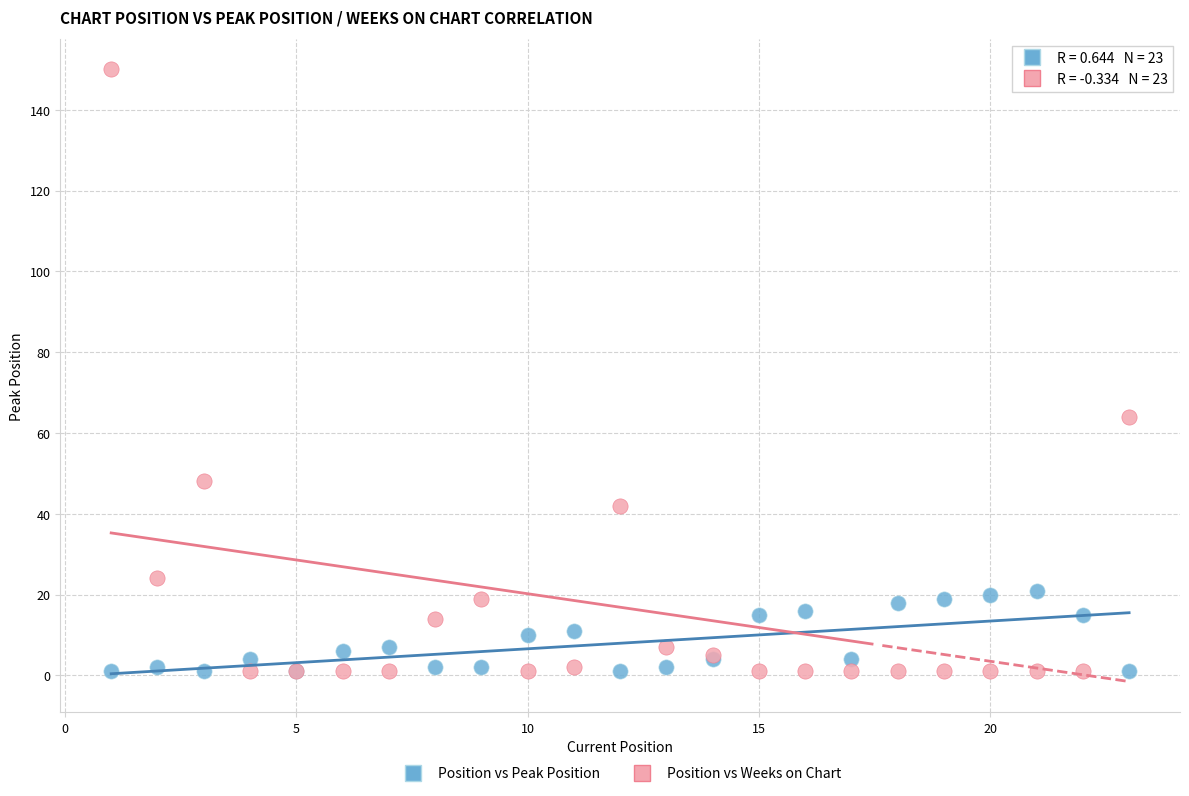

Which series has the widest spread of Y values?

Position vs Weeks on Chart